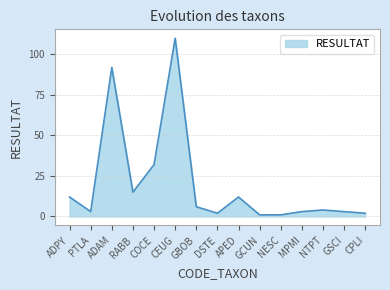

What position from the right is NTPT?

3